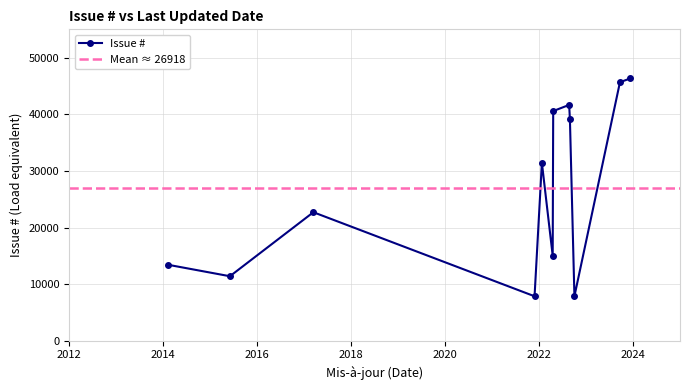

What is the minimum value for Issue #?

7859